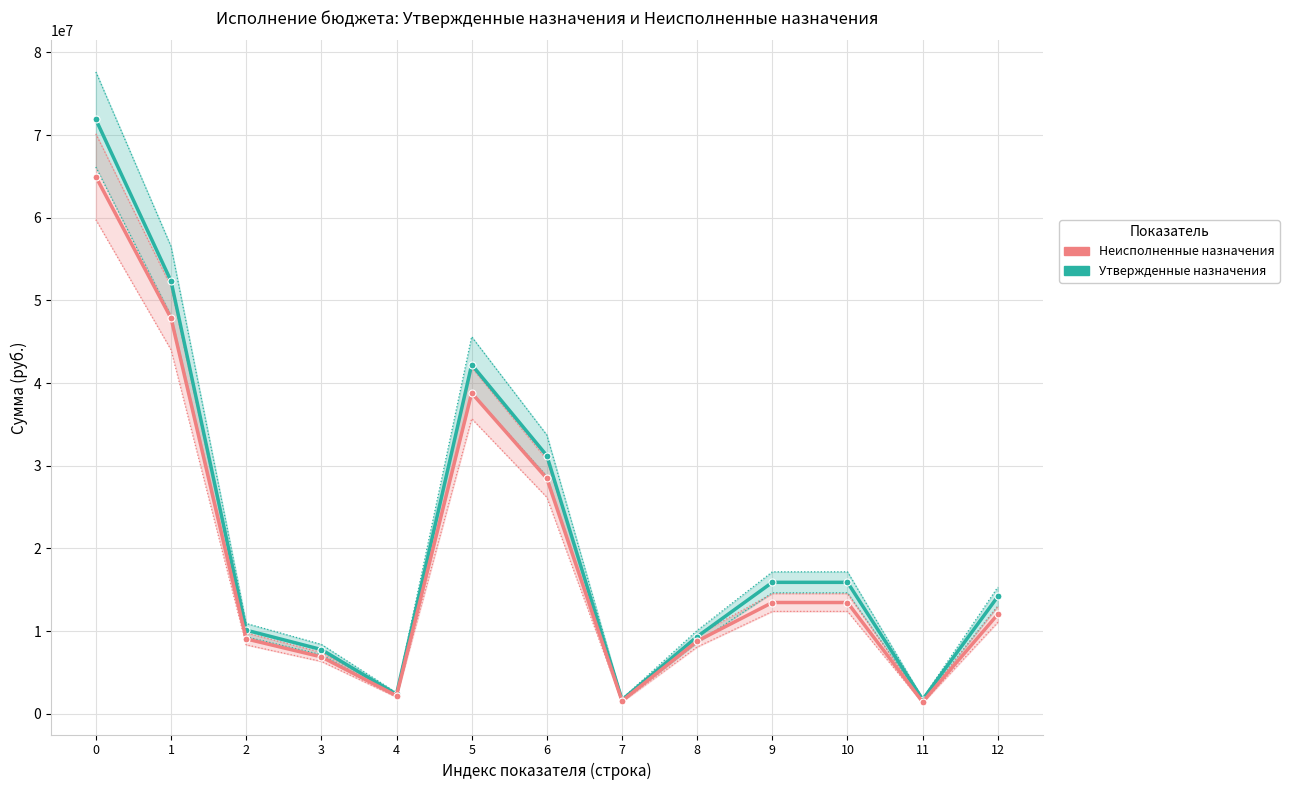

What is the highest value of the Утвержденные бюджетные назначения series?

71895017.0